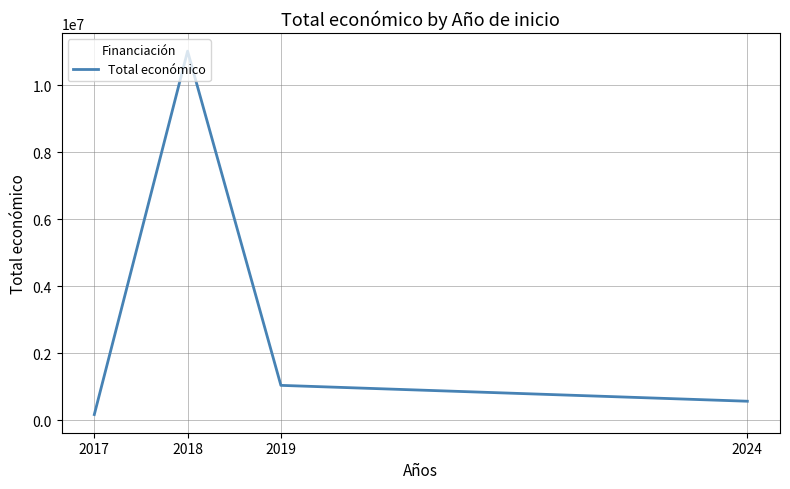

Which has a higher value, 2017 or 2024?

2024